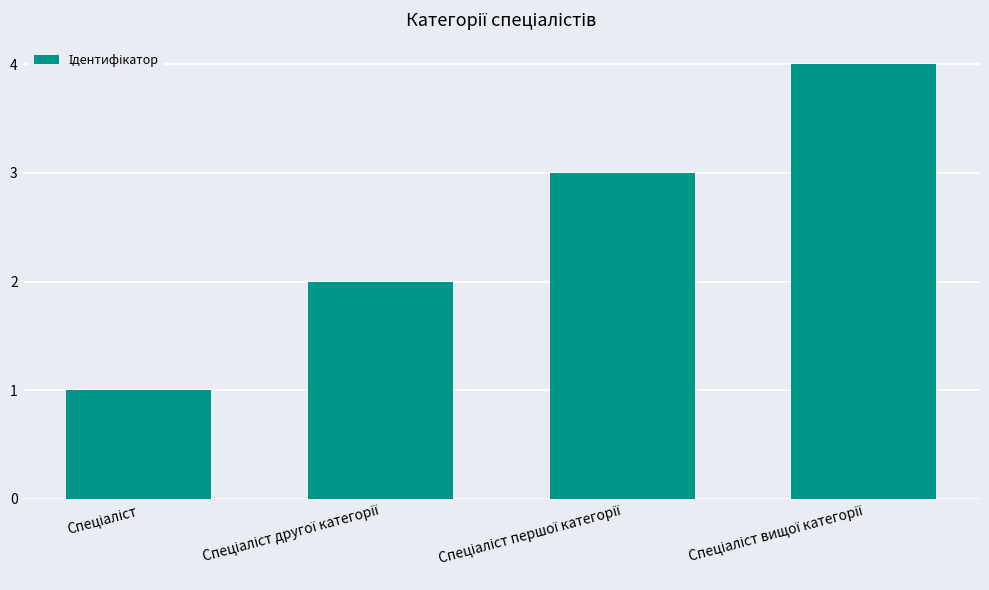

What is the value of the 1st bar from the left?

1